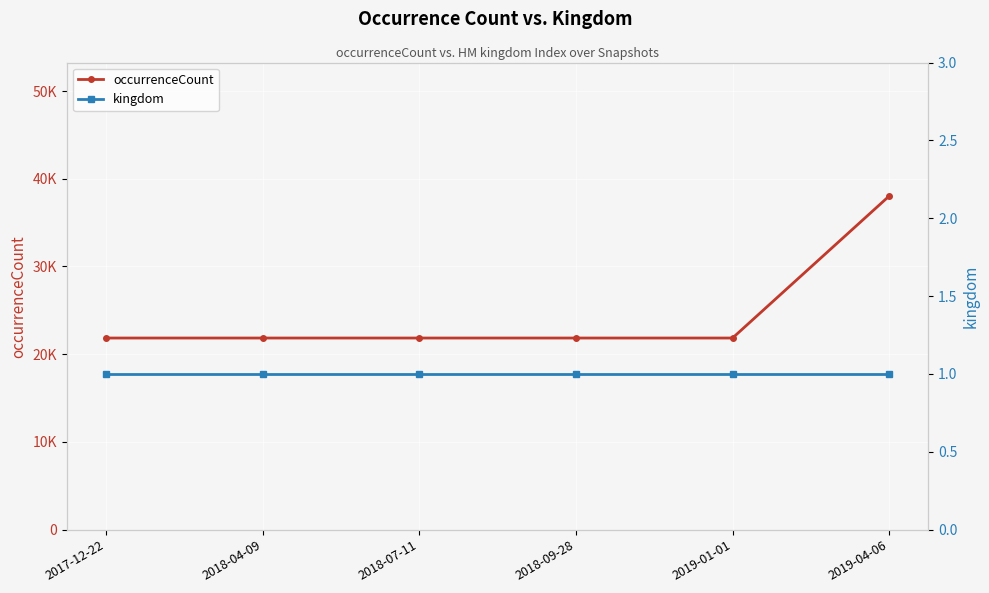

Rank the categories by occurrenceCount value from highest to lowest.

2019-04-06, 2017-12-22, 2018-04-09, 2018-07-11, 2018-09-28, 2019-01-01